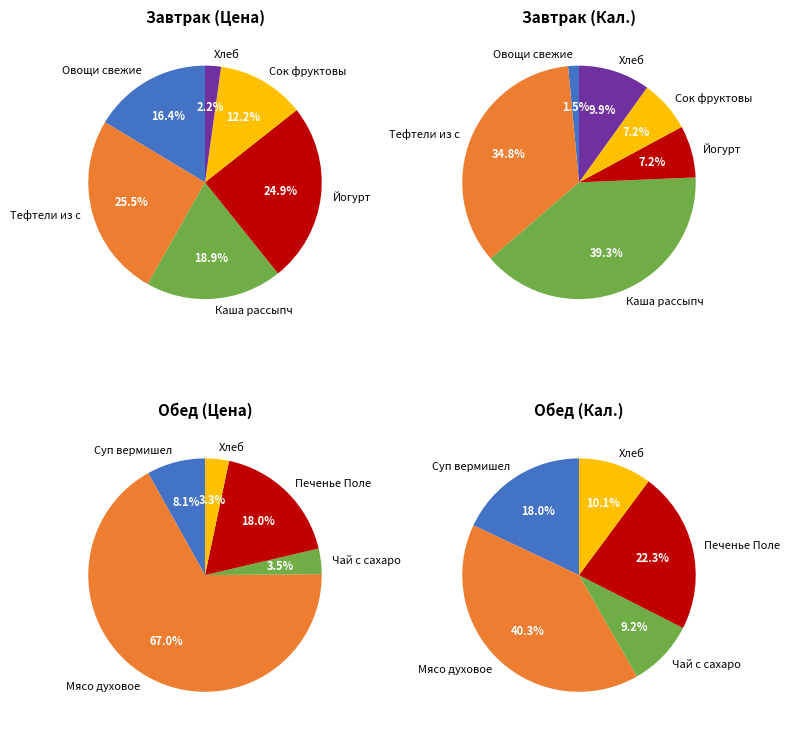

Is it true that Сок фруктовый is 1% of the pie?

False